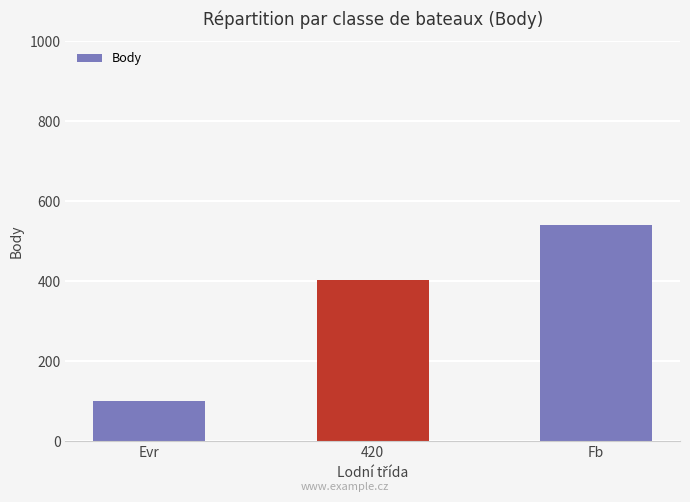

List the labels in order of value, smallest first.

Evr, 420, Fb